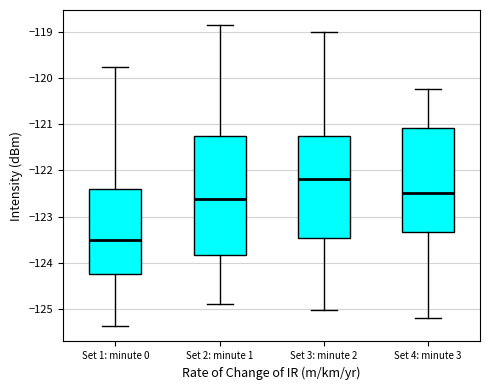

Which box has the highest median line?

Set 3: minute 2